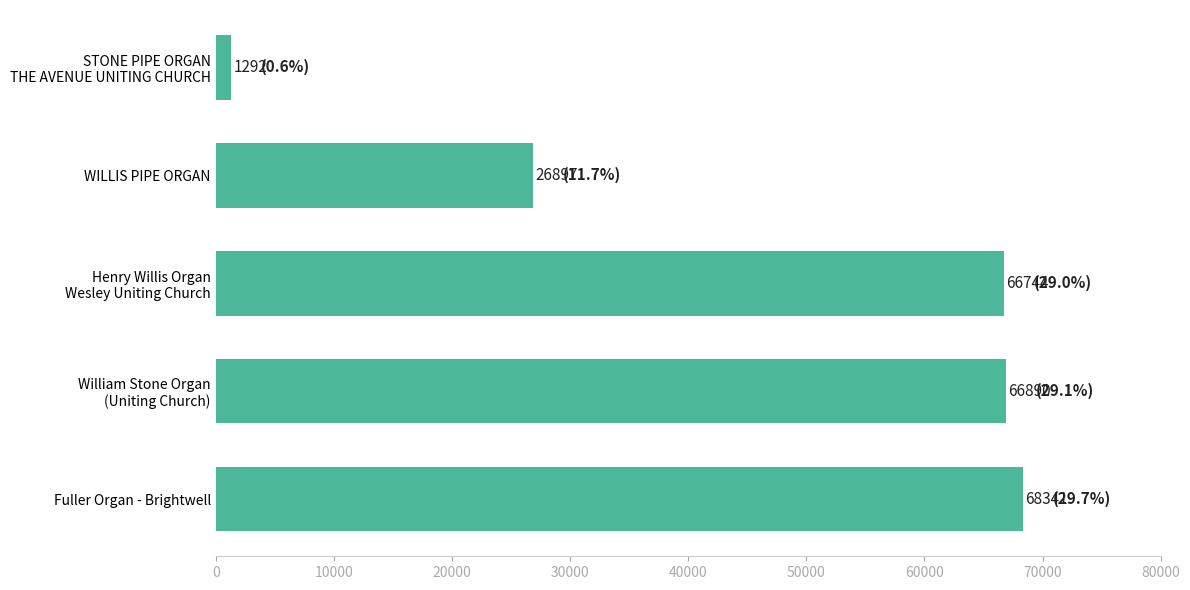

The value at WILLIS PIPE ORGAN is 26897. True or false?

True